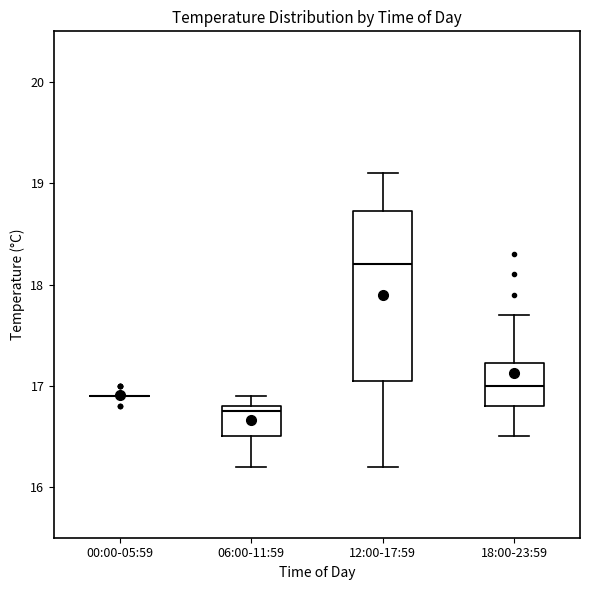

Where does the upper whisker of the box for 12:00-17:59 end on the y-axis? The values are not printed on the chart, so give them approximately, as read against the axis.

19.1